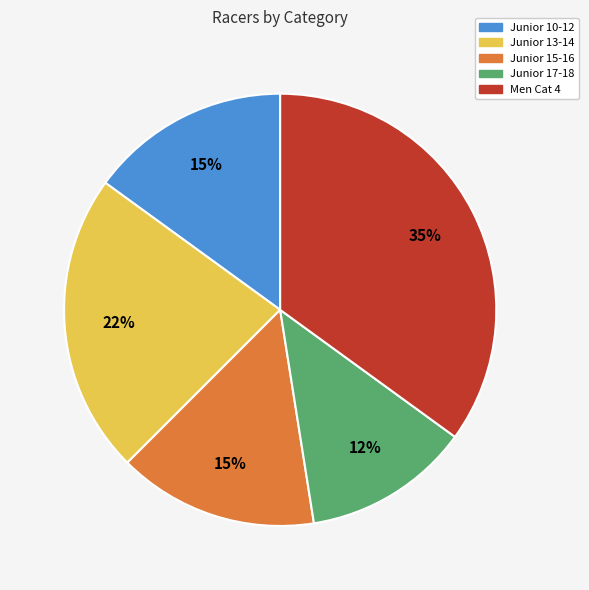

To the nearest percent, what percentage of the pie is Junior 15-16?

15%